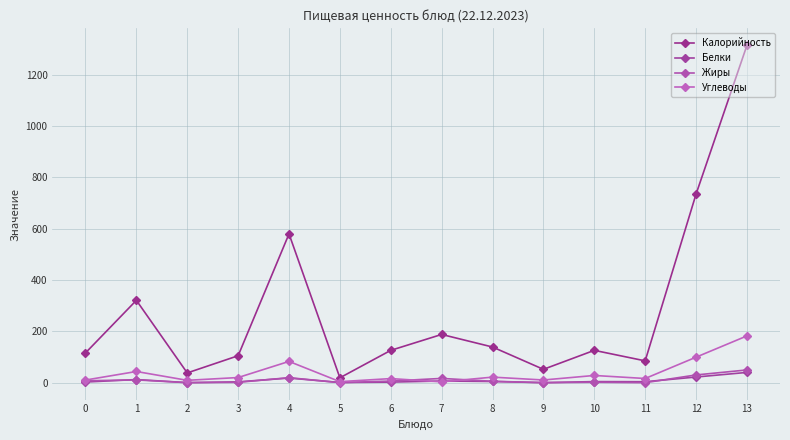

What is the sum of the Жиры values at 8 and 13?

55.1